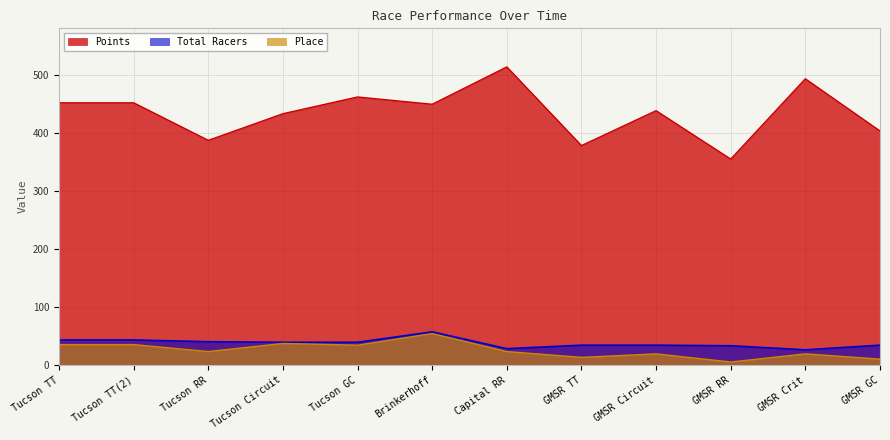

What is the difference between the Points values at Tucson RR and Capital RR?

126.6